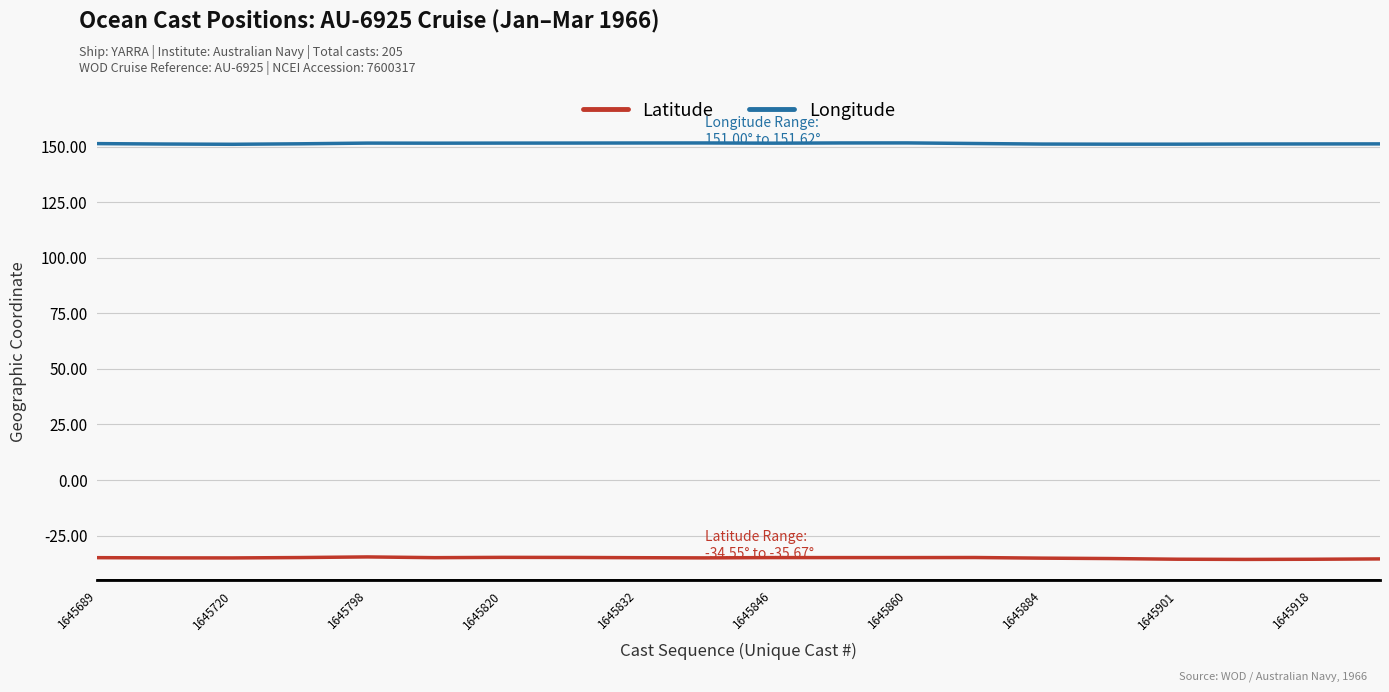

List the series in order of their peak value, highest first.

Longitude, Latitude